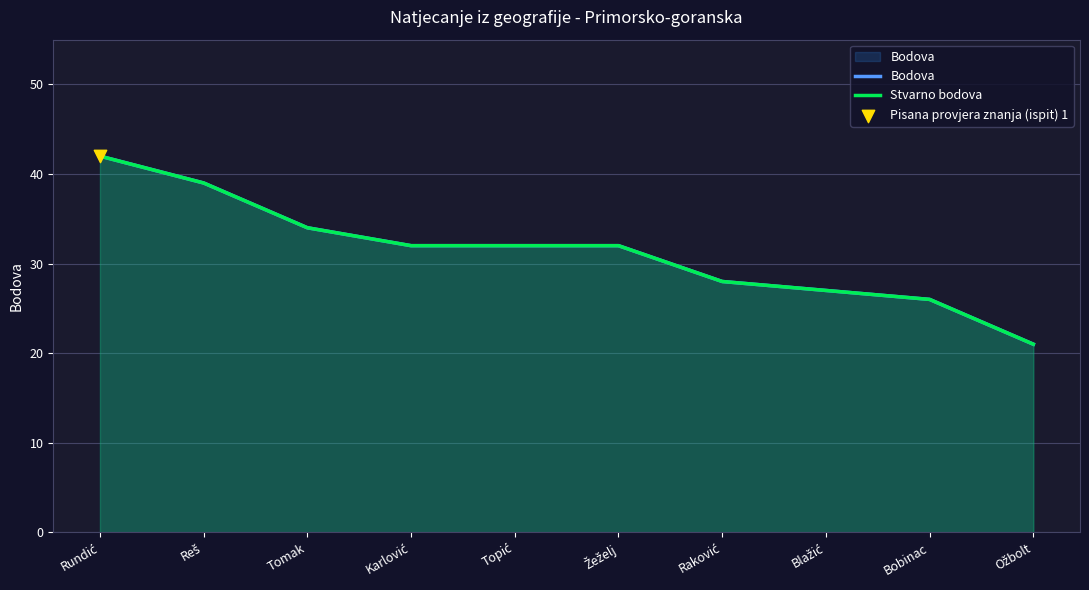

What are all the series names shown in the legend?

Bodova, Stvarno bodova